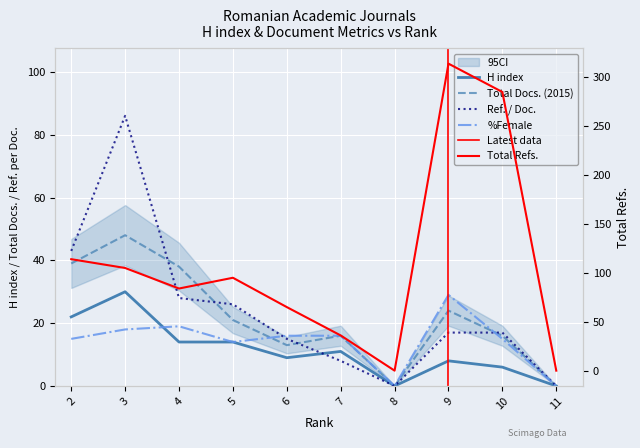

Where is Ref. / Doc. nearest to the value 43?

2